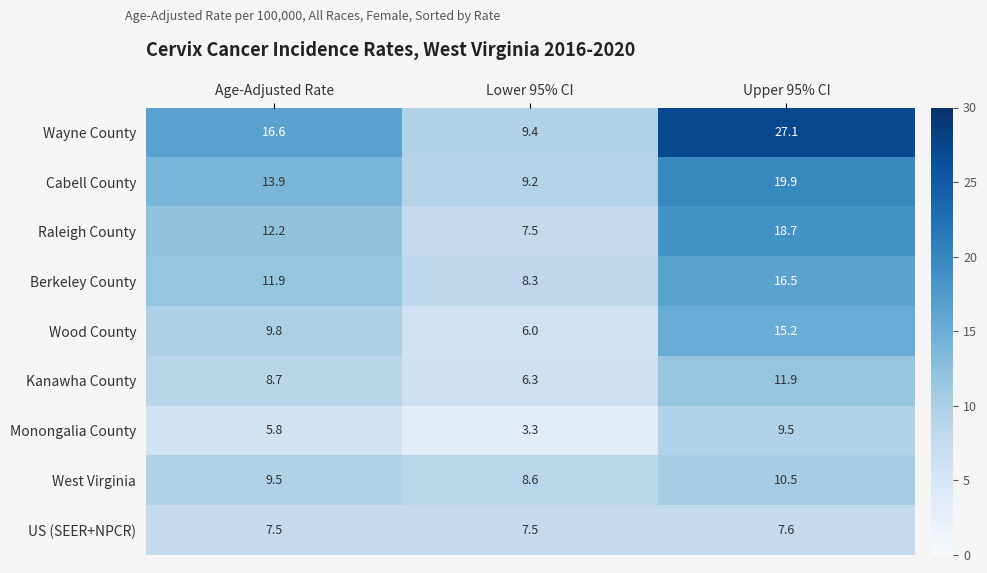

What value does the Kanawha County series have at Upper 95% CI?

11.9